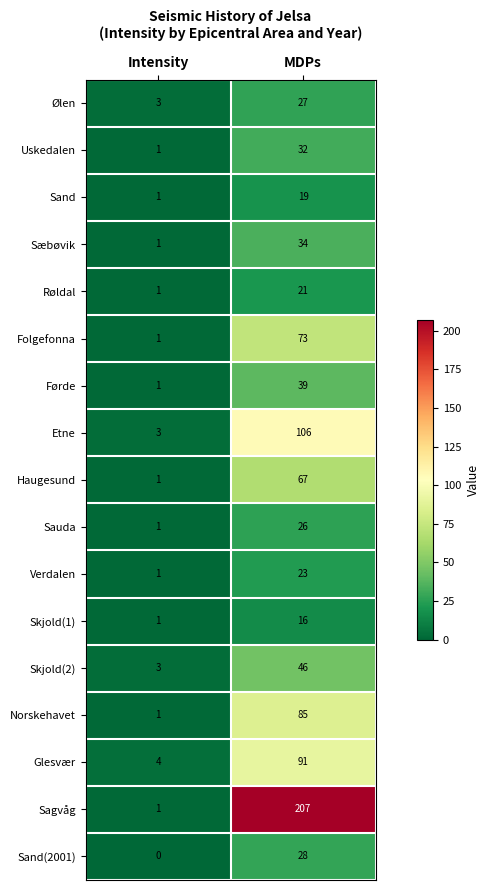

What is the difference between the maximum and minimum values in the Sagvåg series?

206